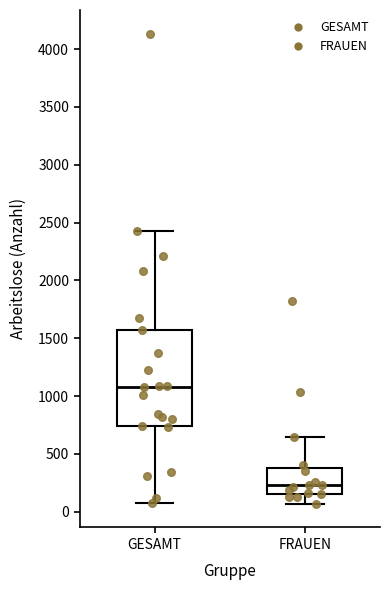

Which box is the tallest, from its lower edge to its upper edge?

GESAMT